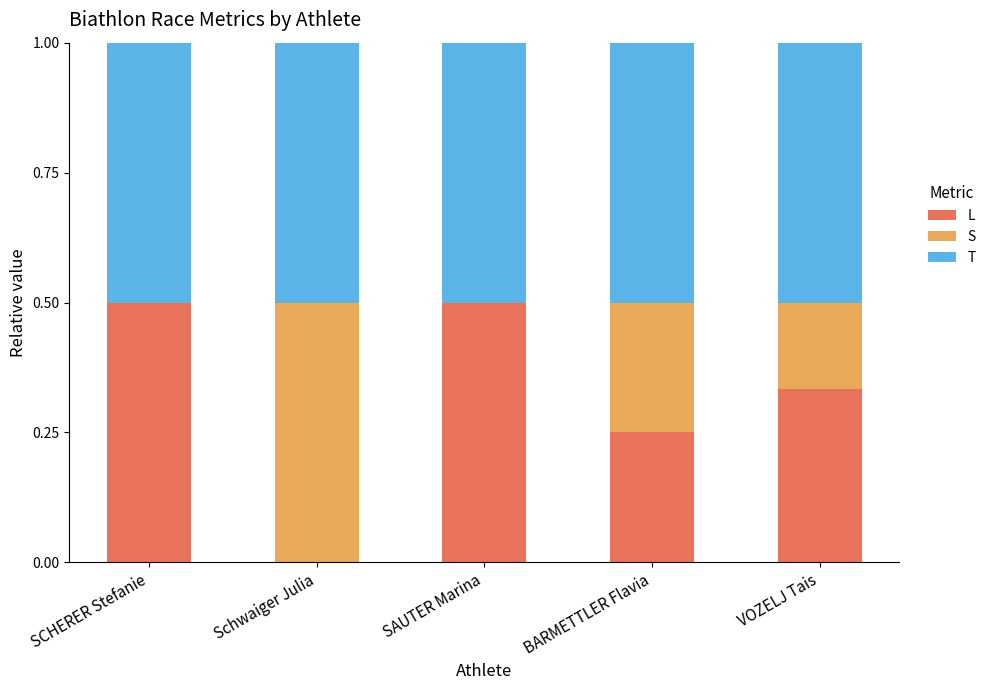

What is the total value across all series at SCHERER Stefanie?

1.0